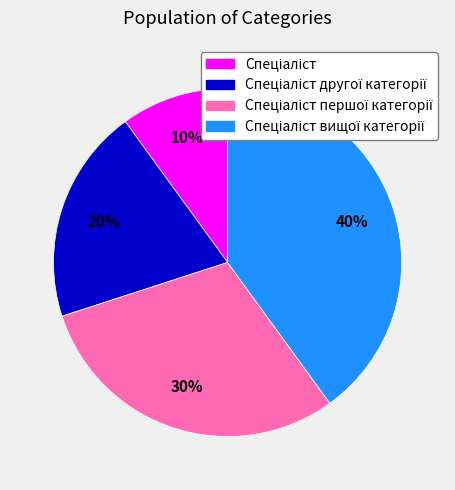

To the nearest percent, what is the average slice percentage?

25%